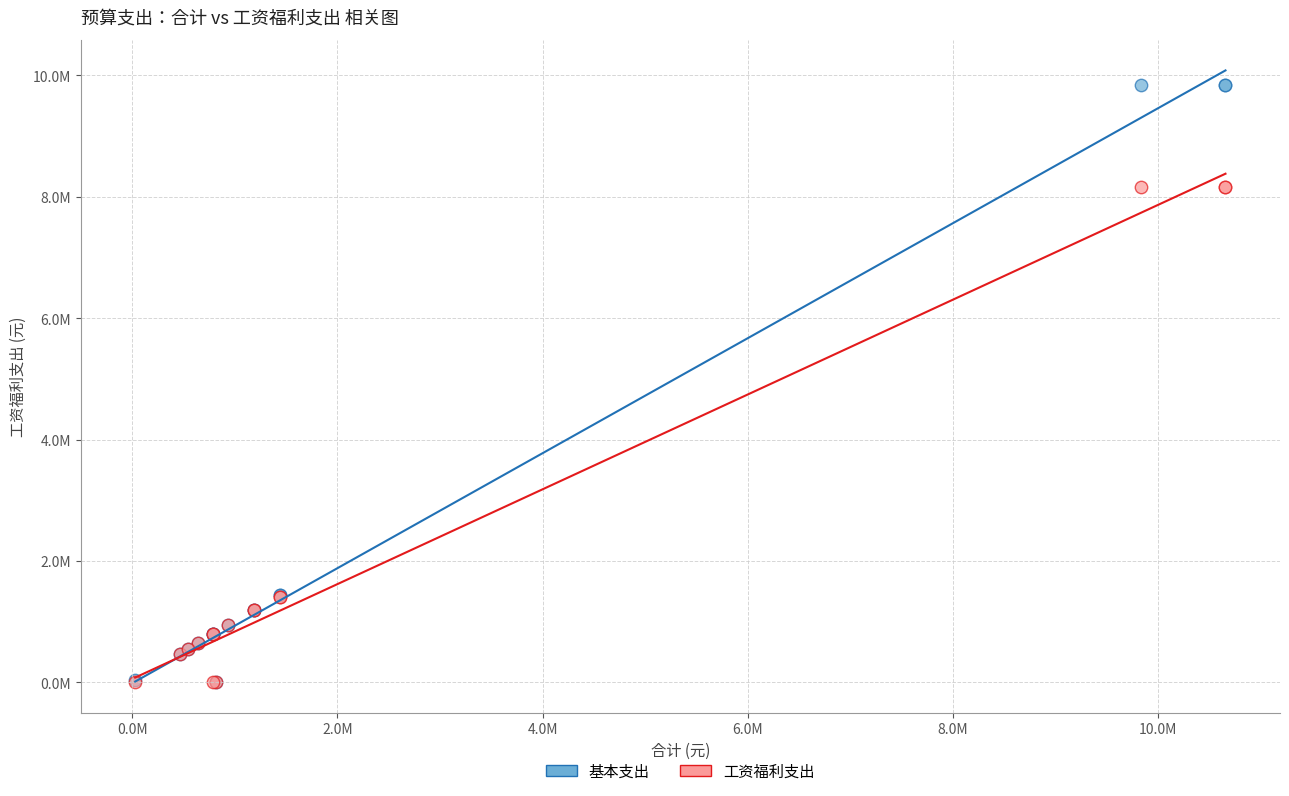

What are all the series names shown in the legend?

基本支出, 工资福利支出